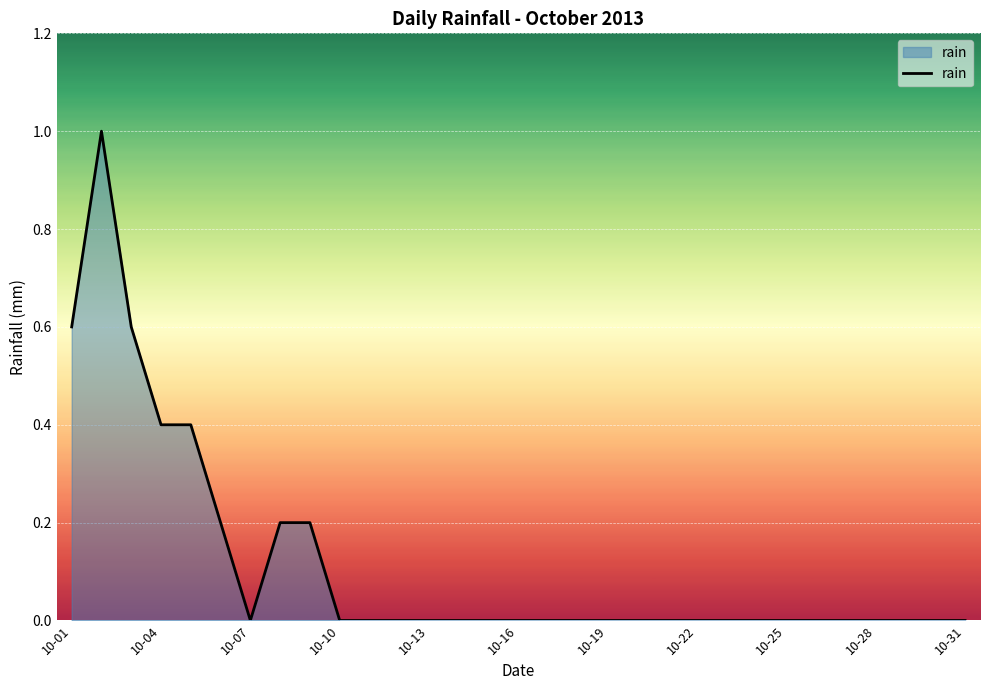

What is the difference between the values at 10-19 and 10-01?

0.6